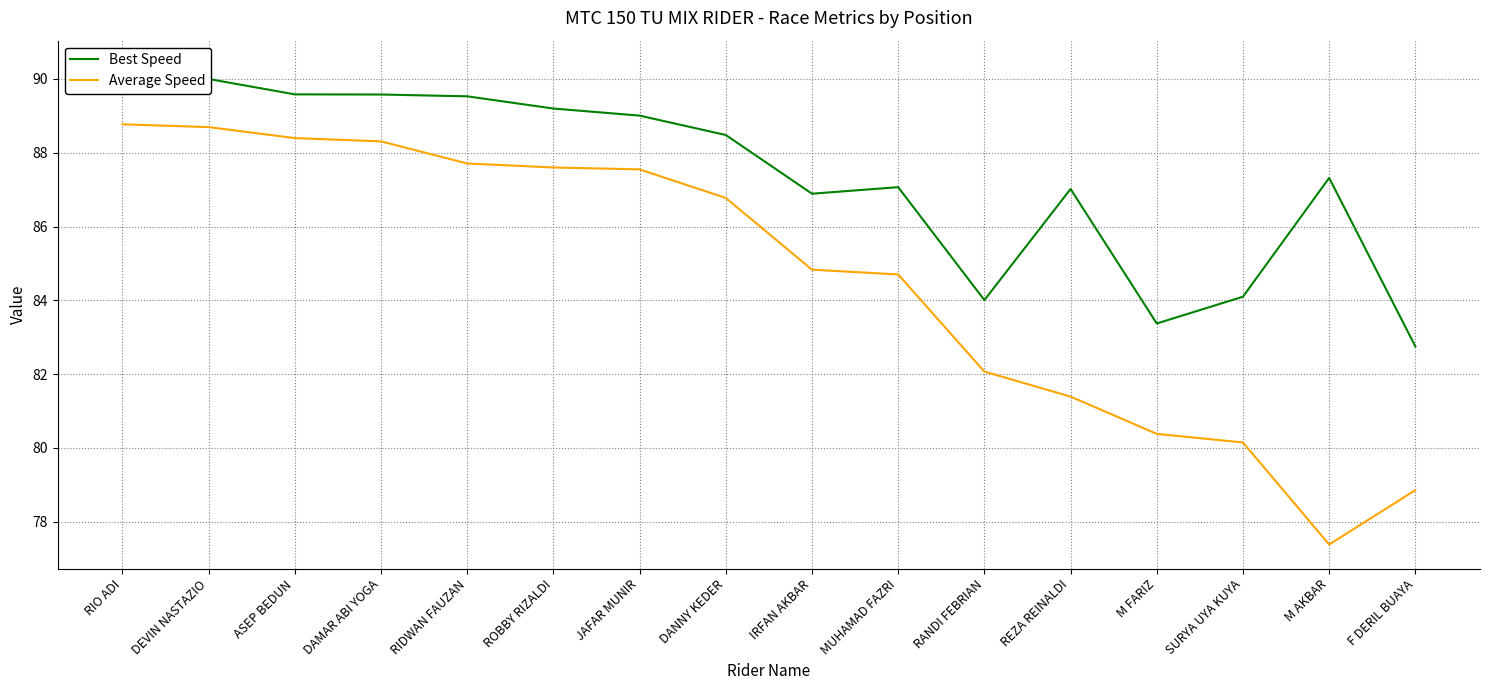

What position from the right is IRFAN AKBAR?

8